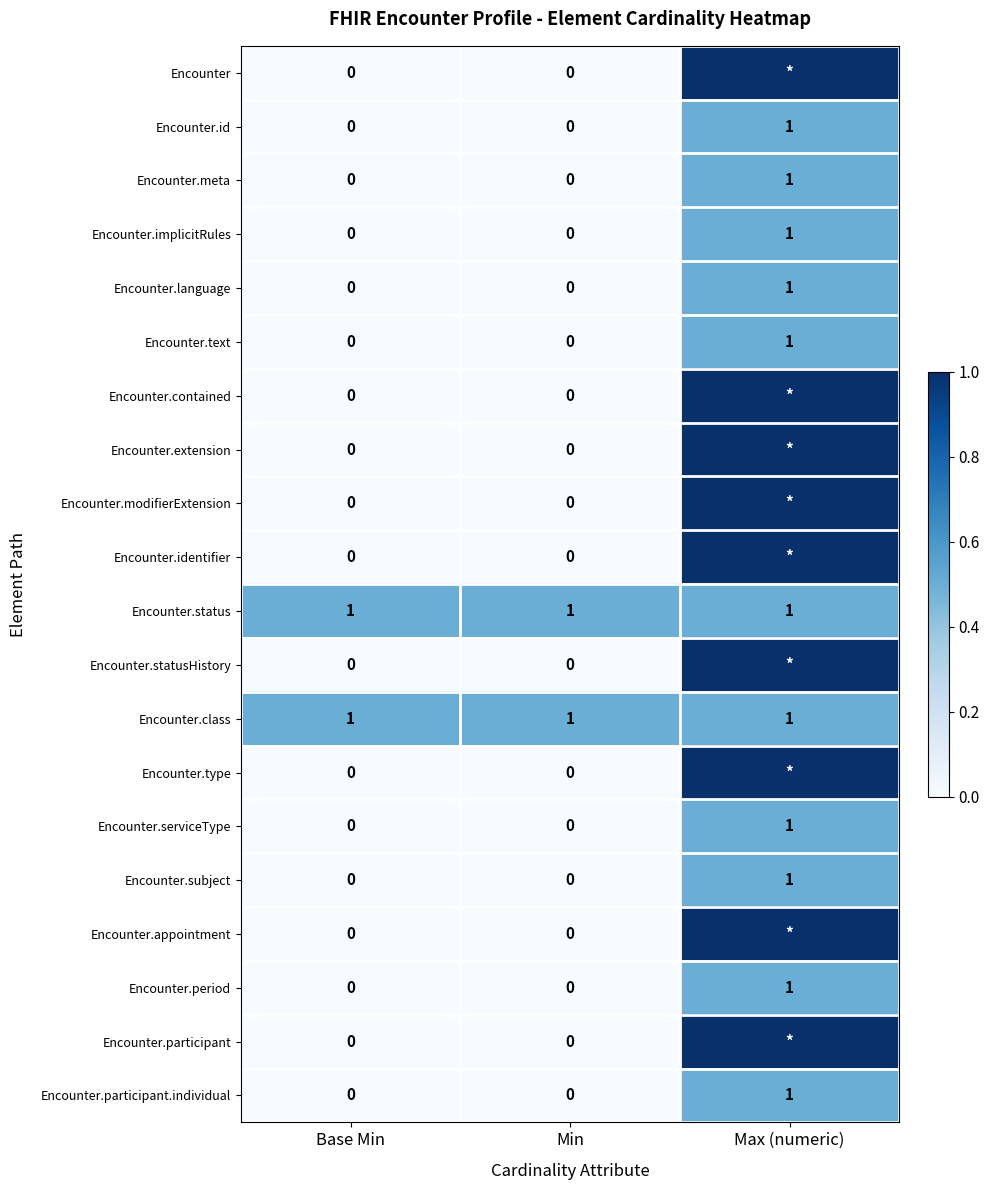

At which label does Encounter.meta reach its peak?

Max (numeric)